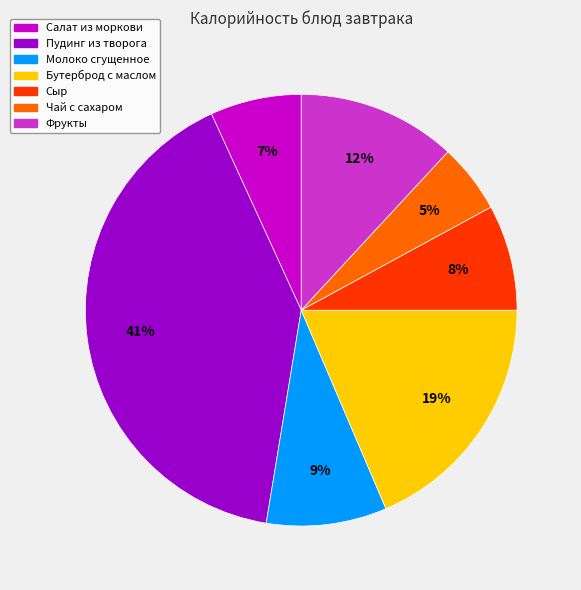

Is there a majority slice in this chart?

No